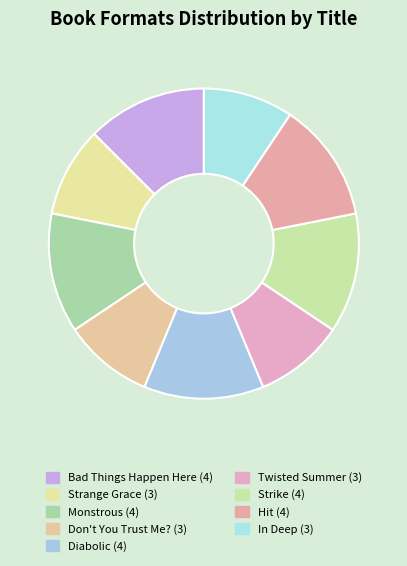

True or false: Don't You Trust Me? accounts for 15% of the total.

False